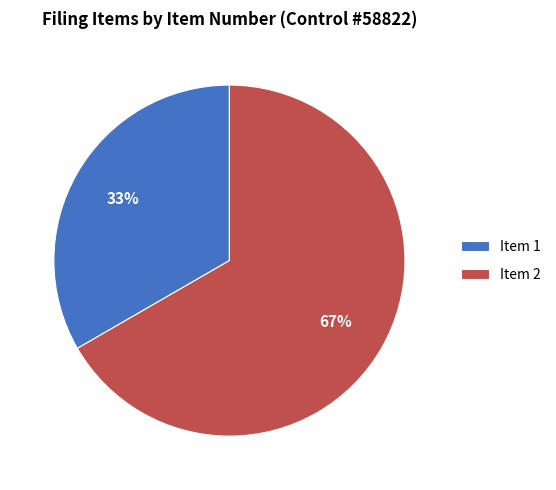

Combined, do Item 2 and Item 1 account for over 50%?

Yes